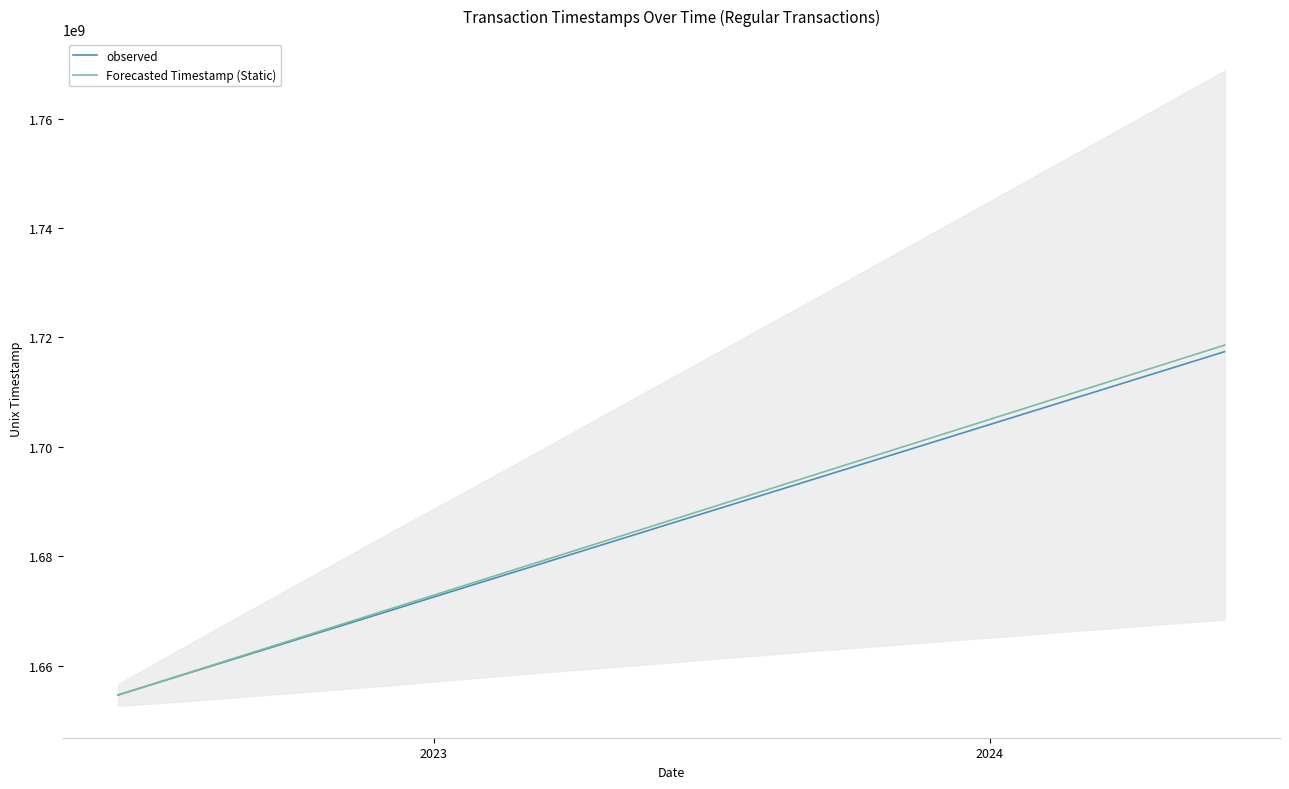

True or false: observed and Forecasted Timestamp (Static) cross at least once.

False